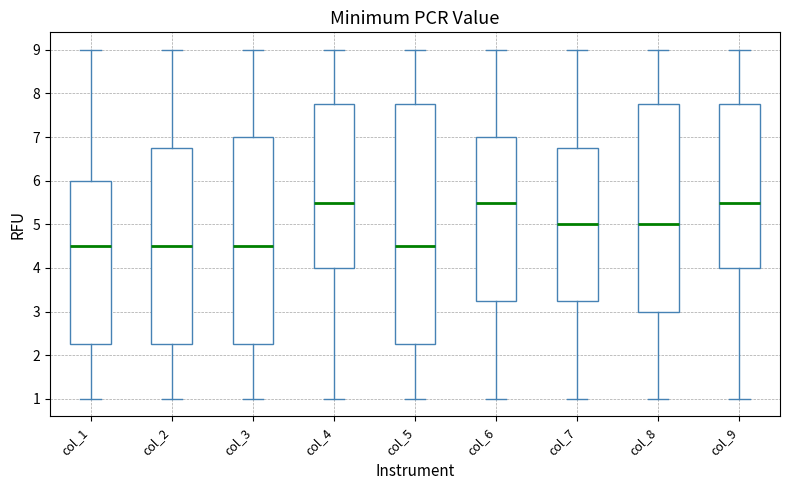

Comparing the boxes themselves (not the whiskers), which one is the tallest?

col_5